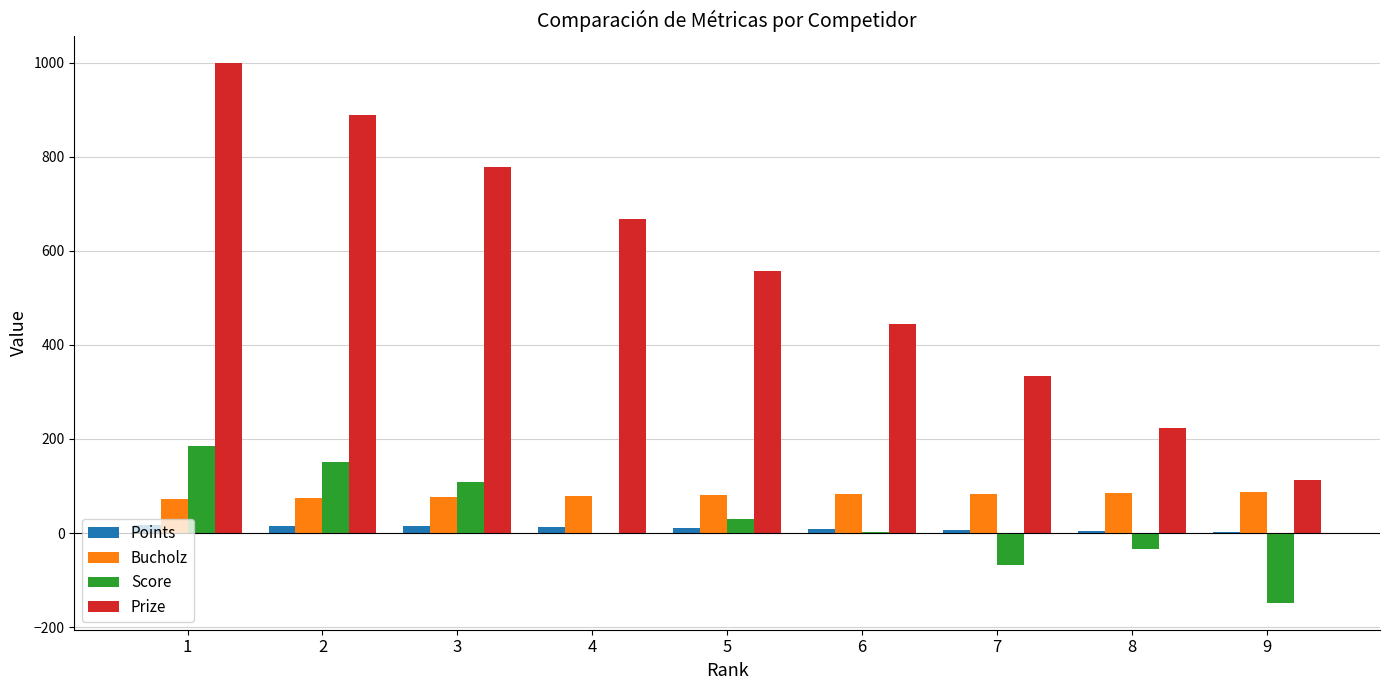

Between 3 and 9, which series saw the biggest shift?

Prize